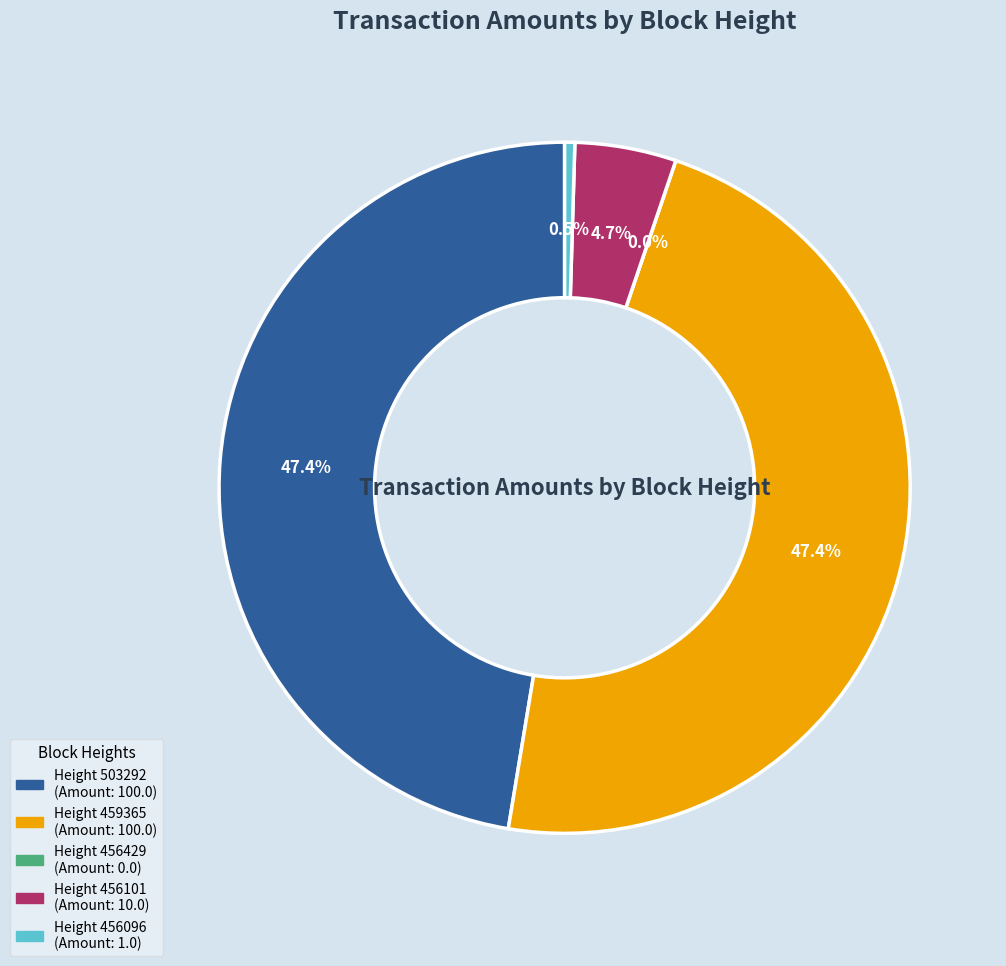

Does 459365 represent more than half of the total?

No